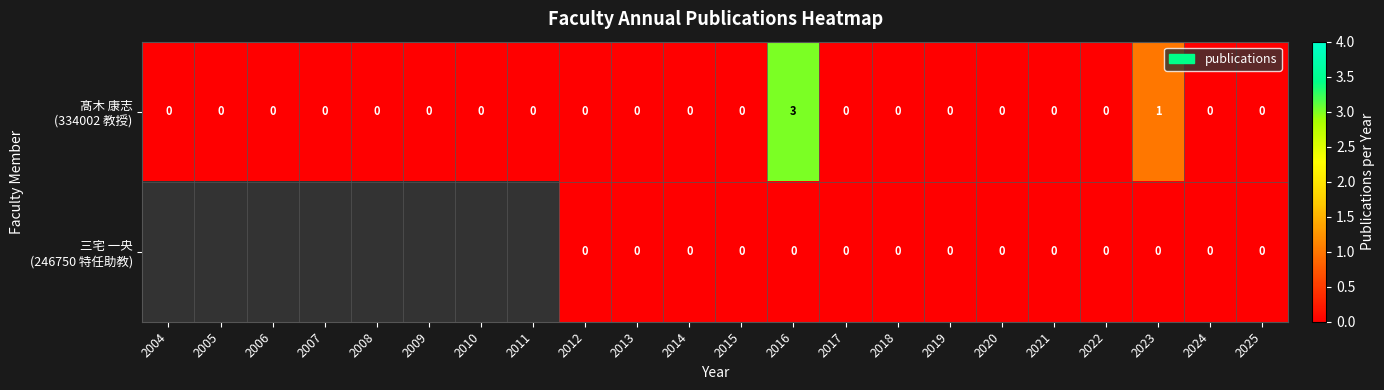

Which series has the largest total across all categories?

髙木 康志 (334002 教授)